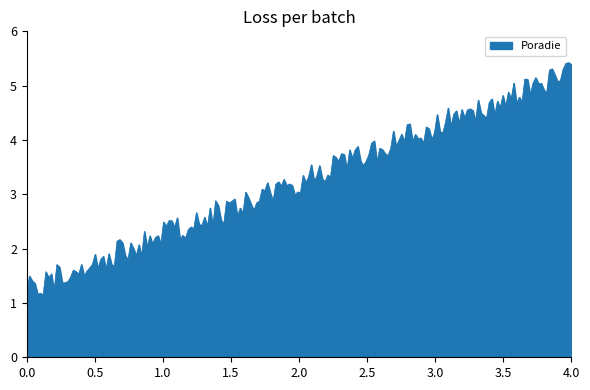

What is the difference between the maximum and minimum values?

4.3